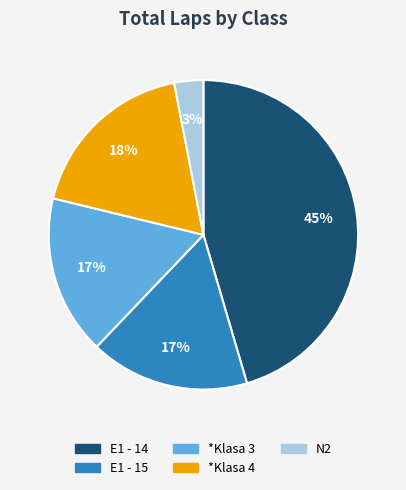

Count the number of slices in the pie.

5